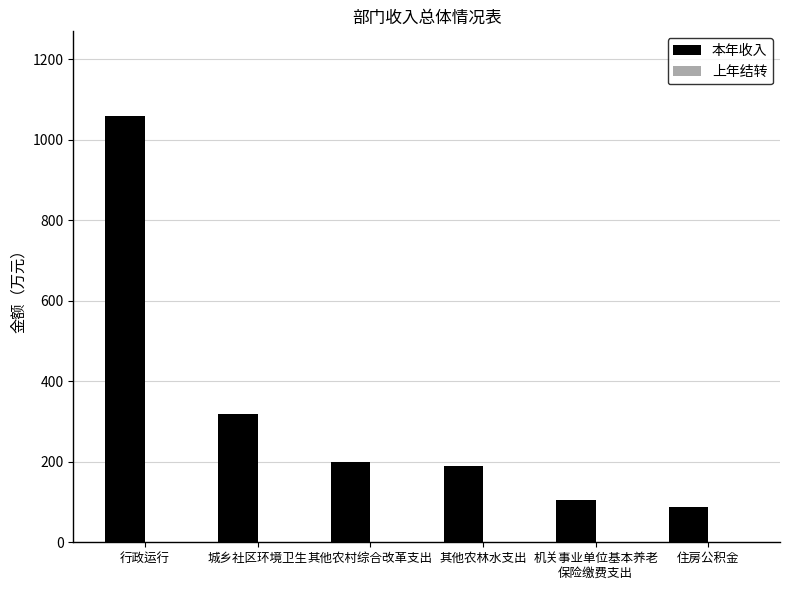

What position from the left is 机关事业单位基本养老
保险缴费支出?

5